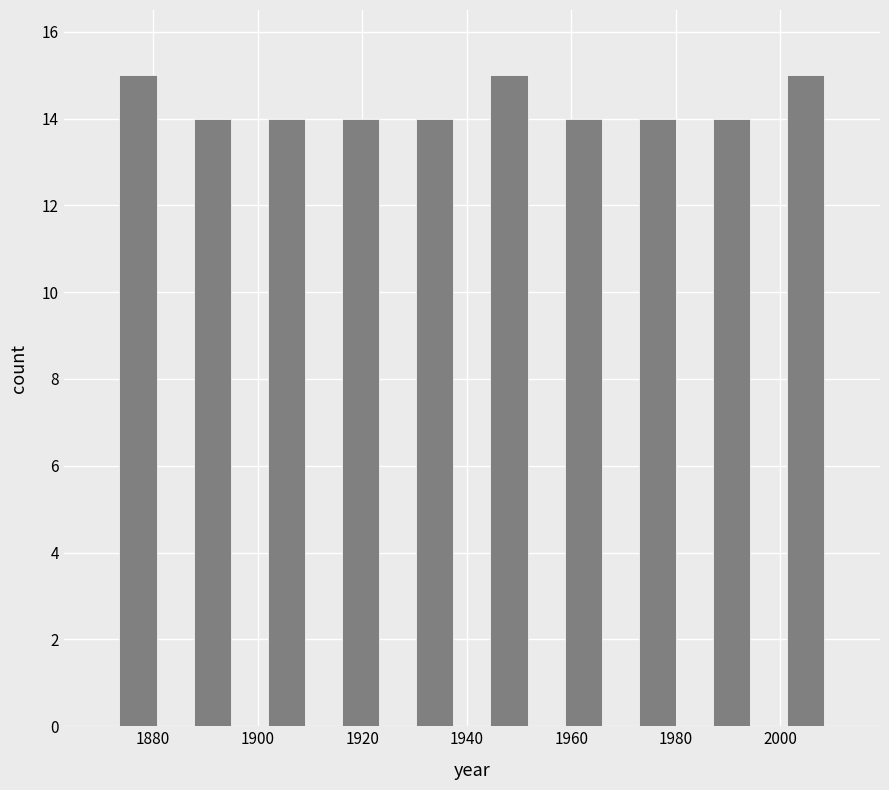

Reading left to right, transcribe this chart: for each bar, give the range it covers on the x-axis and its height. Neither the bar edges nor the heights are printed on the chart, so give them approximately, as read against the axes.

1870.0 to 1884.2: 15
1884.2 to 1898.4: 14
1898.4 to 1912.6: 14
1912.6 to 1926.8: 14
1926.8 to 1941.0: 14
1941.0 to 1955.2: 15
1955.2 to 1969.4: 14
1969.4 to 1983.6: 14
1983.6 to 1997.8: 14
1997.8 to 2012.0: 15